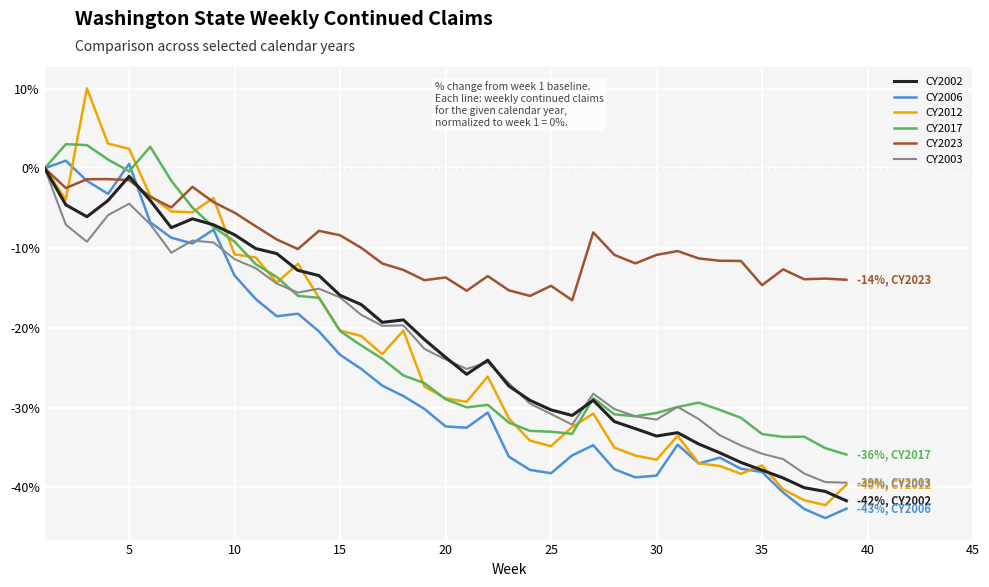

What is the highest value of the CY2017 series?

3.0